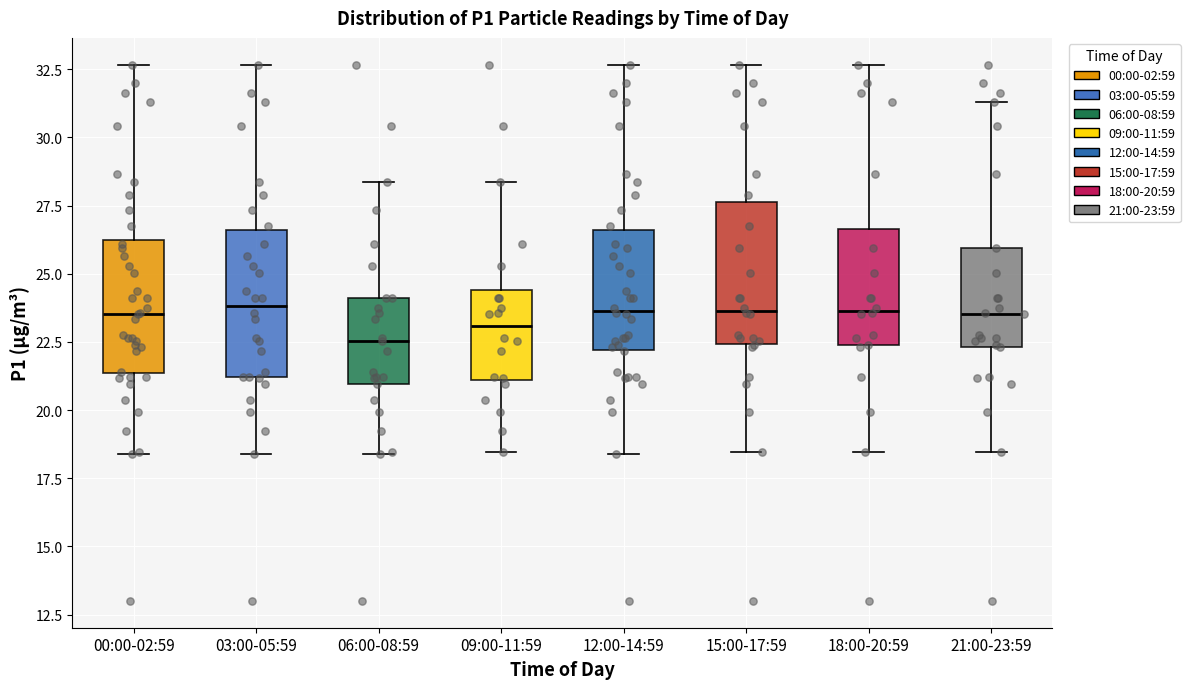

Which box's median line is the lowest?

06:00-08:59